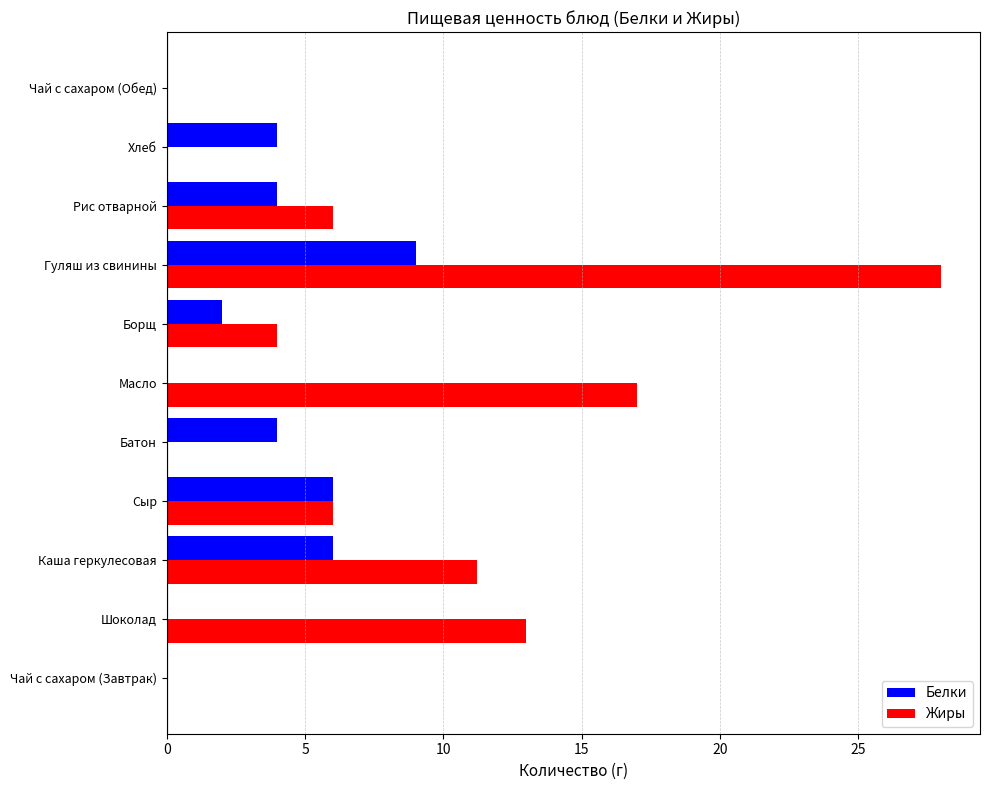

Is the value of Жиры at Гуляш из свинины greater than the value of Белки at Каша геркулесовая?

Yes